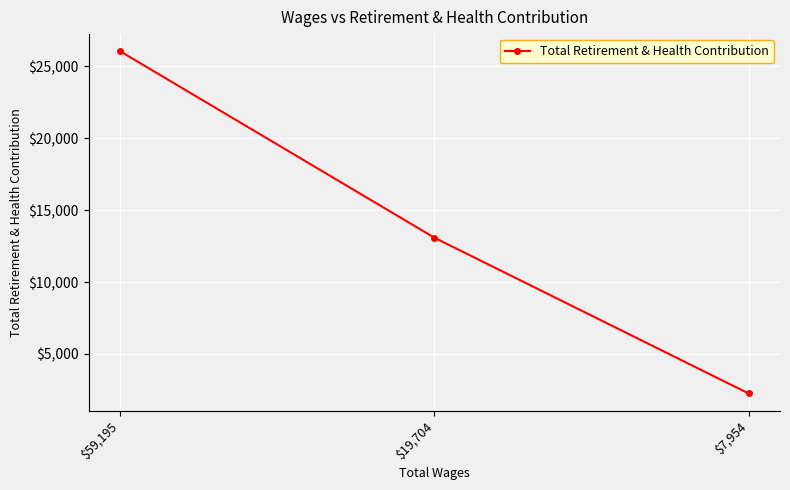

At which label is the value closest to 14150?

$19,704